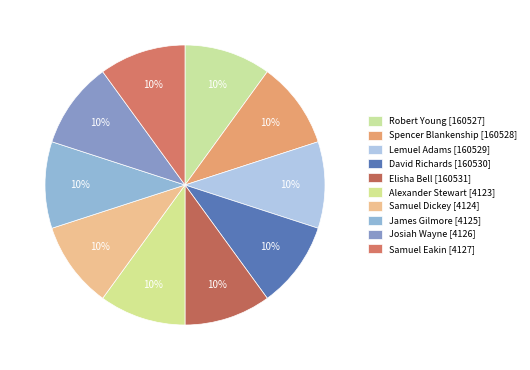

How many slices are in this pie chart?

10